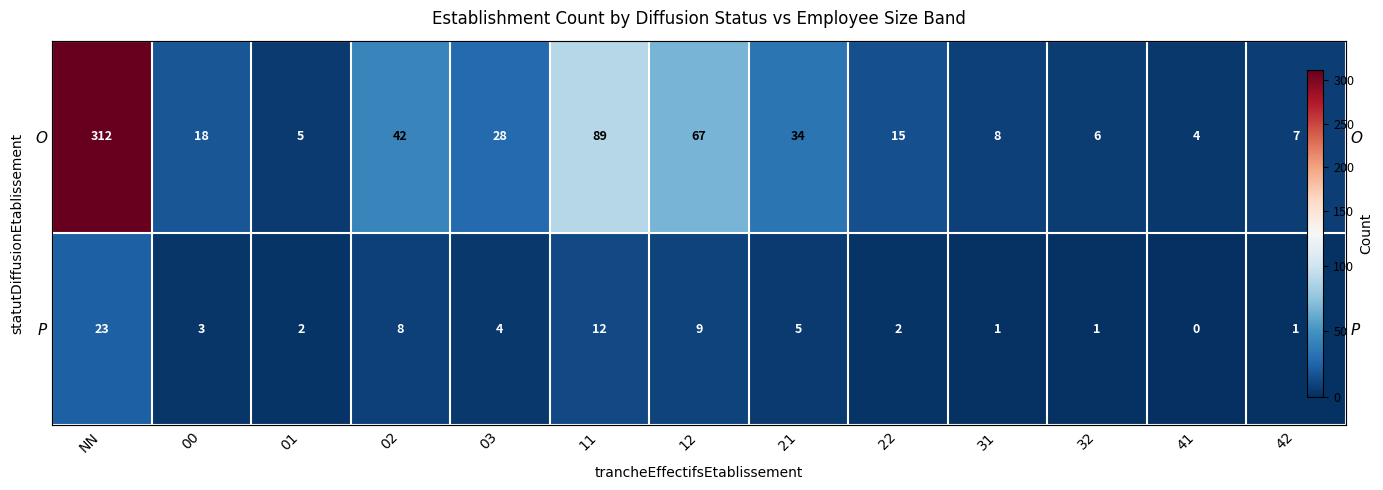

What is the greatest value displayed?

312